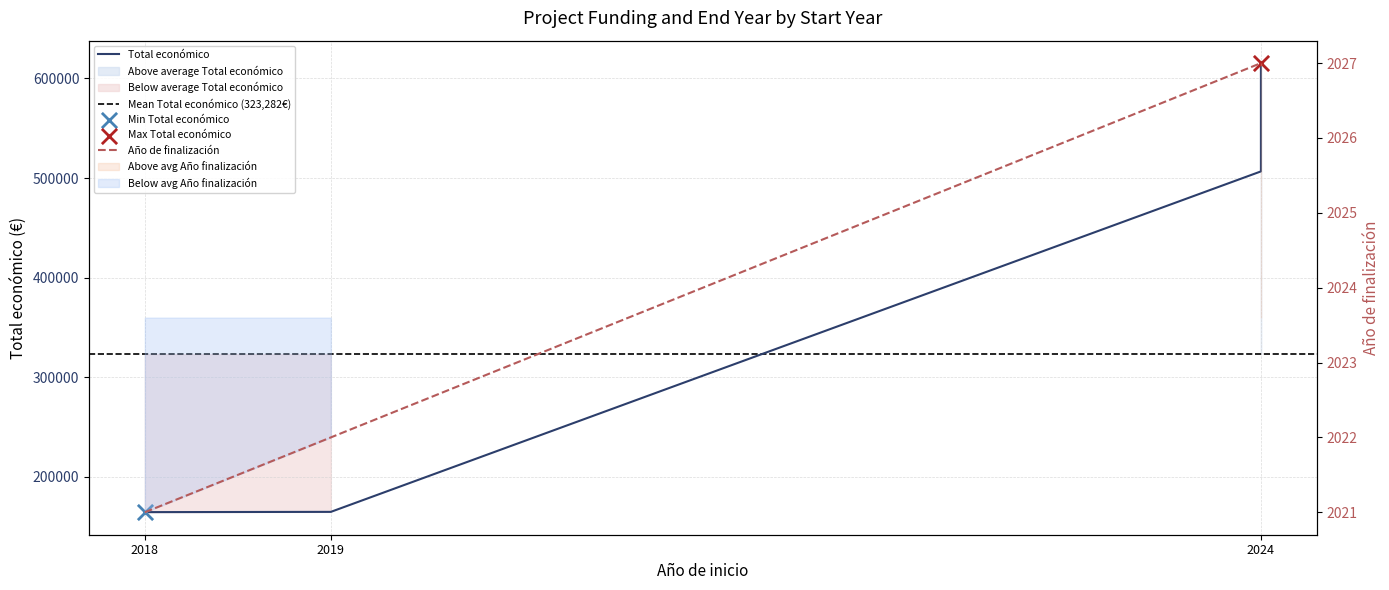

Between 2024 and 2024, which is larger?

2024